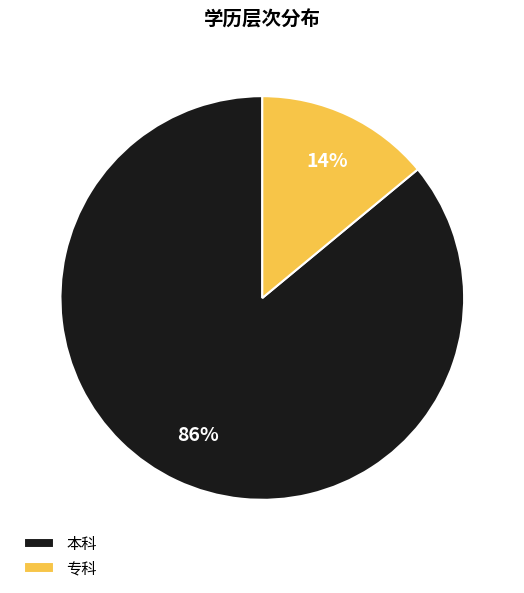

The 本科 slice represents 98% of the pie. True or false?

False